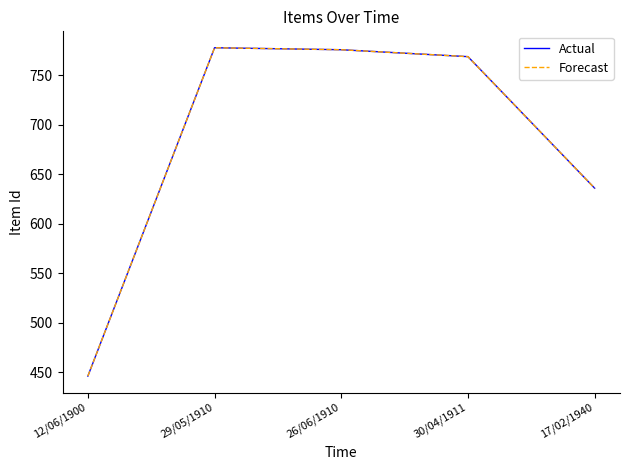

Does the chart display data point markers on the line(s)?

No